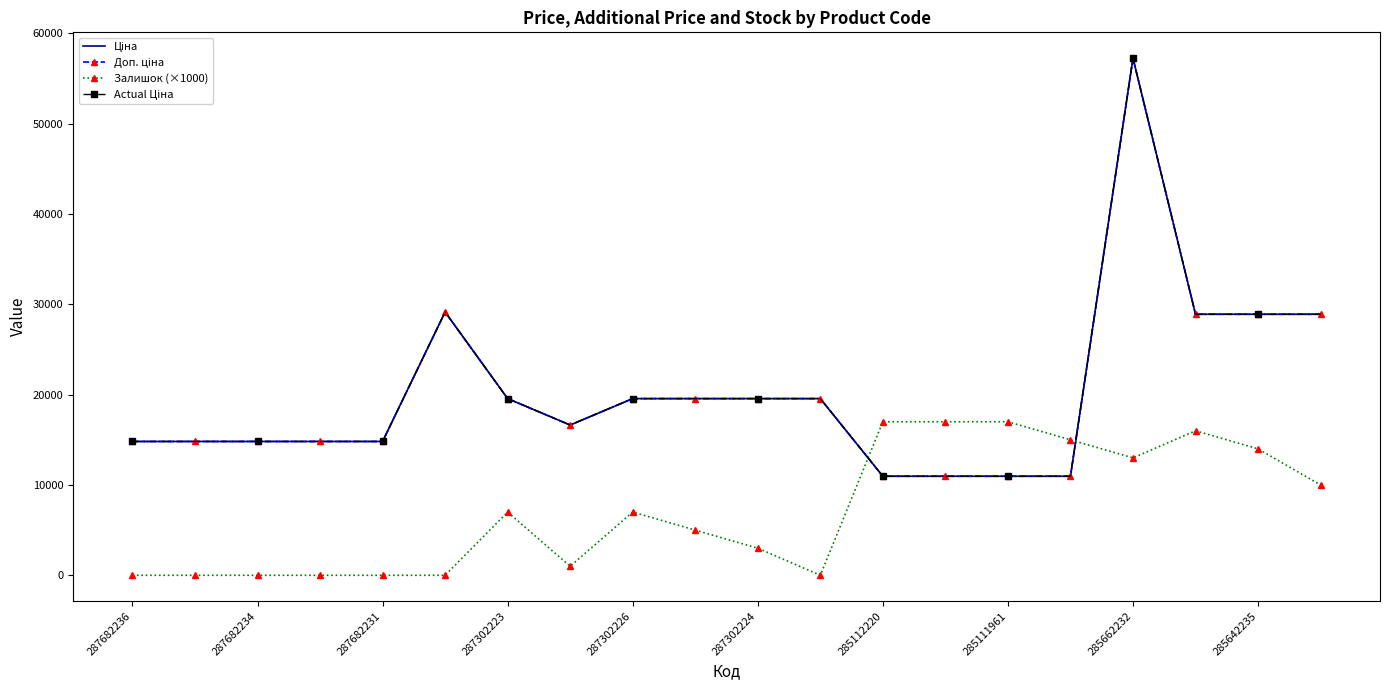

Is this an area chart (filled region under the line)?

No